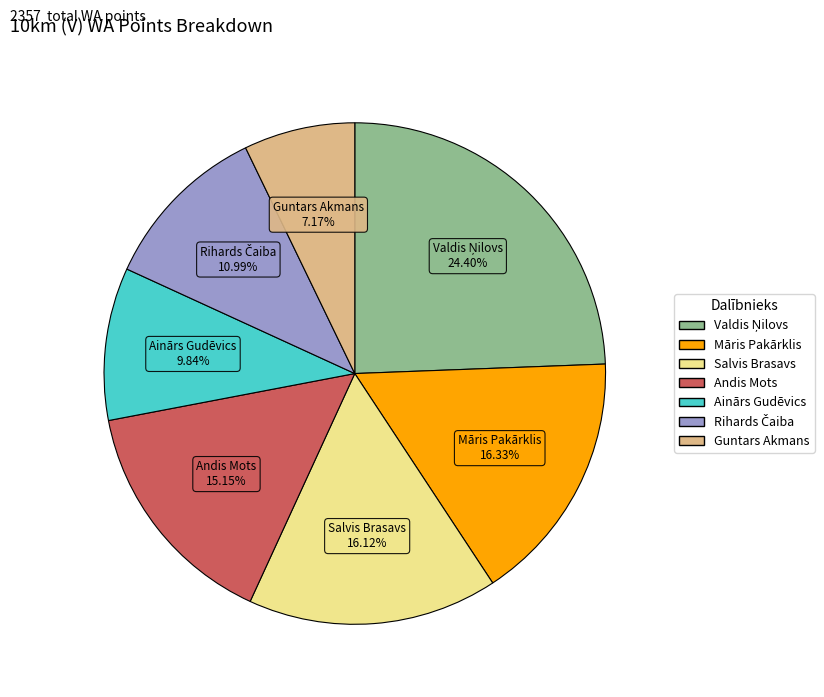

What is the smallest slice in the pie chart?

Guntars Akmans